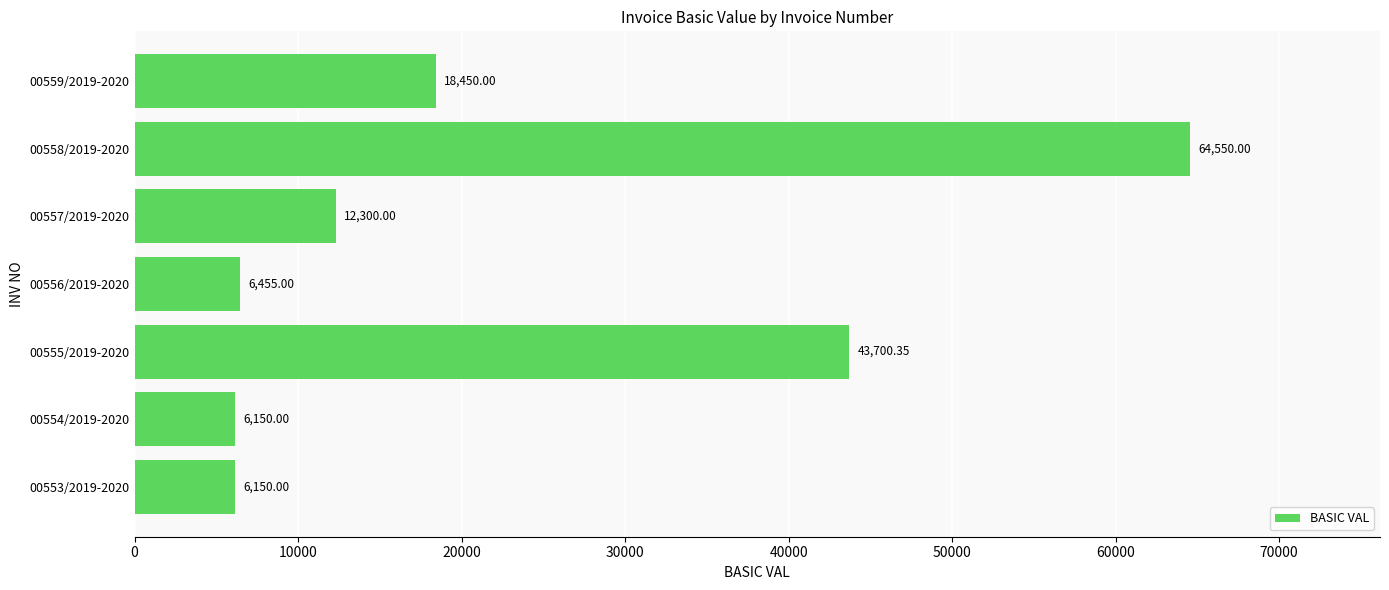

Approximately how many times larger is the value at 00558/2019-2020 compared to 00556/2019-2020?

10.0